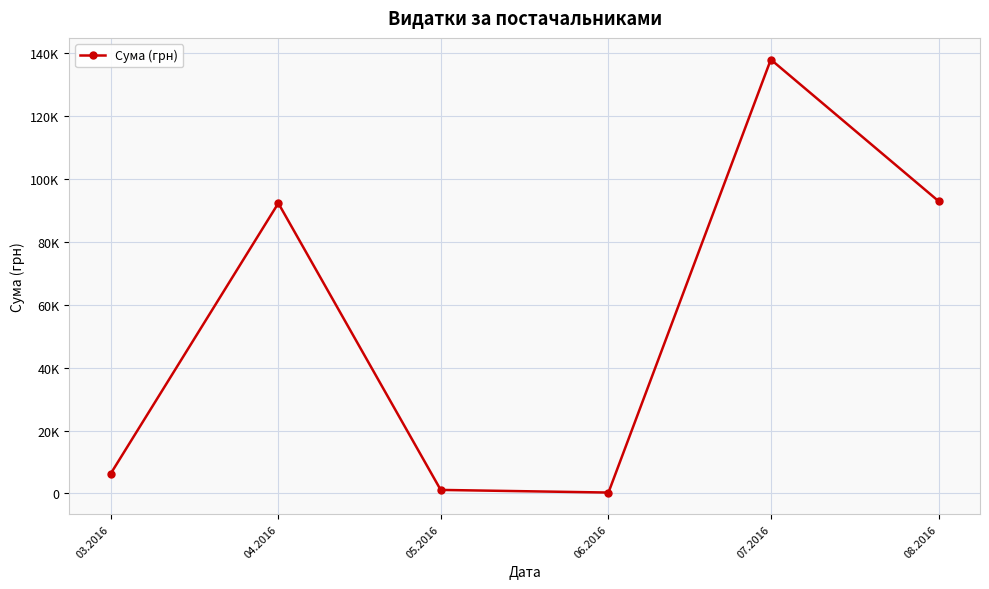

True or false: the data shows 1615.2 at 05.2016.

False